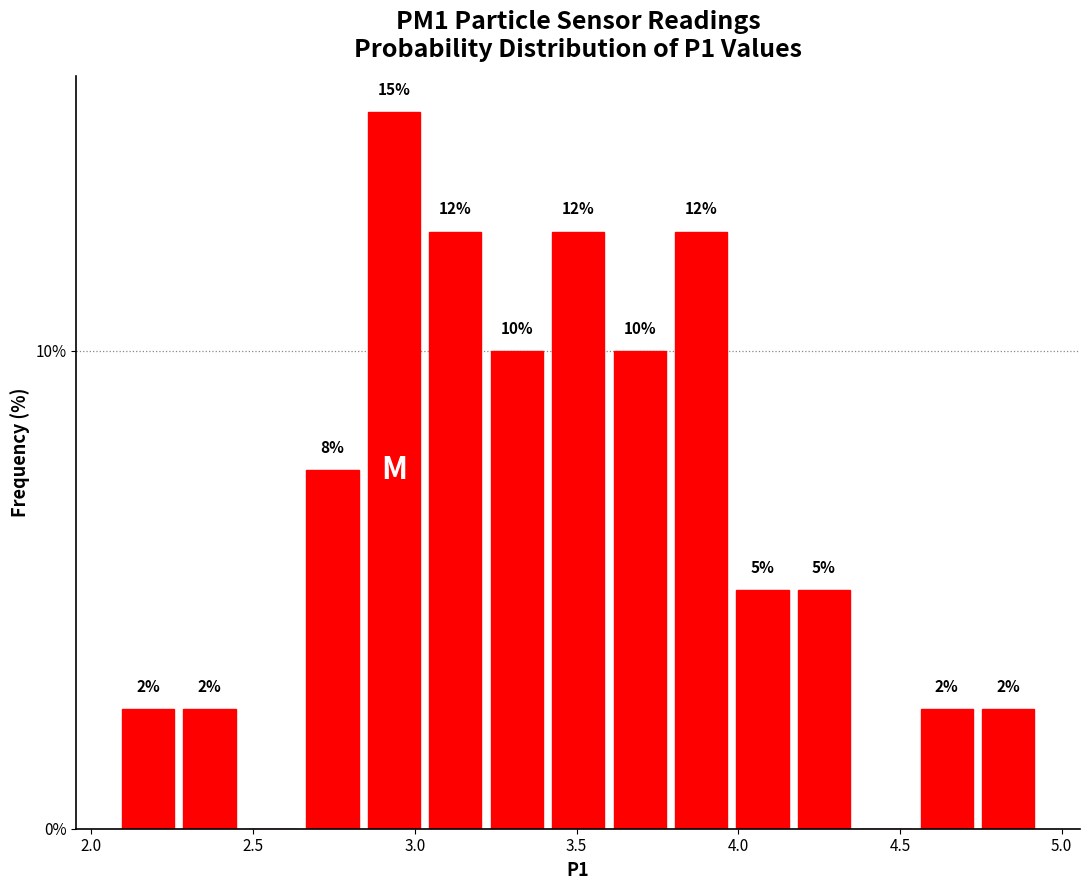

Around what value on the x-axis is the tallest bar? Give the approximate position of its centre, as read against the axis.

2.95